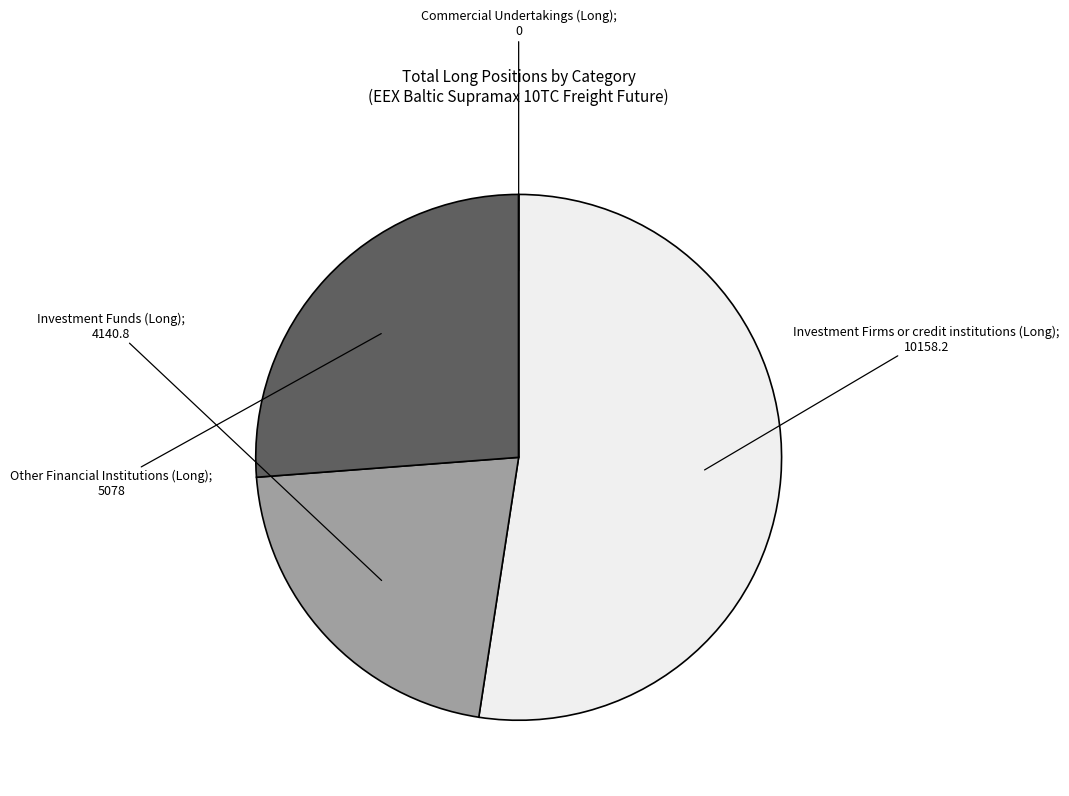

Is there a majority slice in this chart?

Yes